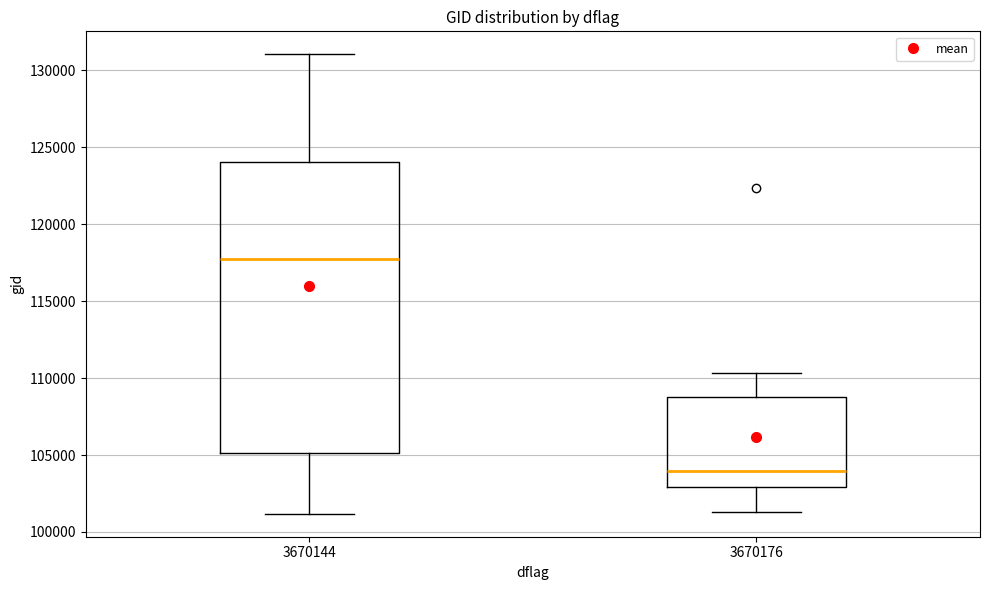

Which box has the highest median line?

3670144